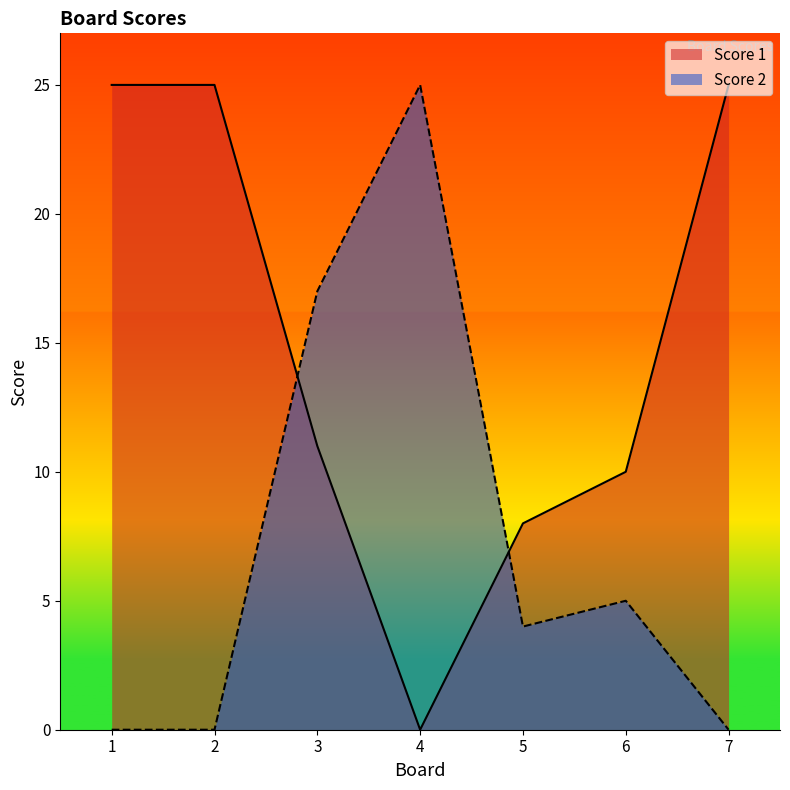

Reading left to right, list all the values displayed in this chart.

Score 1: 1=25	2=25	3=11	4=0	5=8	6=10	7=25
Score 2: 1=0	2=0	3=17	4=25	5=4	6=5	7=0